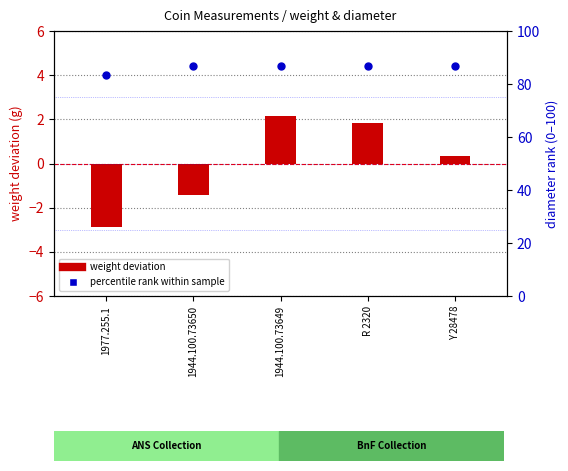

Which series has the widest spread of Y values?

weight (centered)